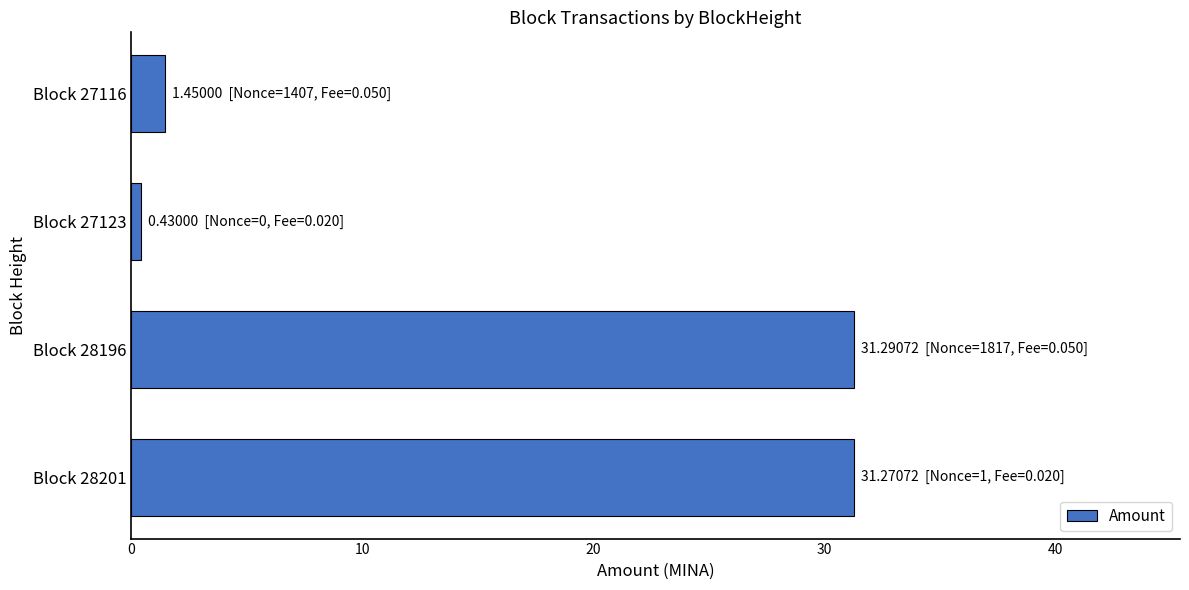

What is the maximum value shown in the chart?

31.3